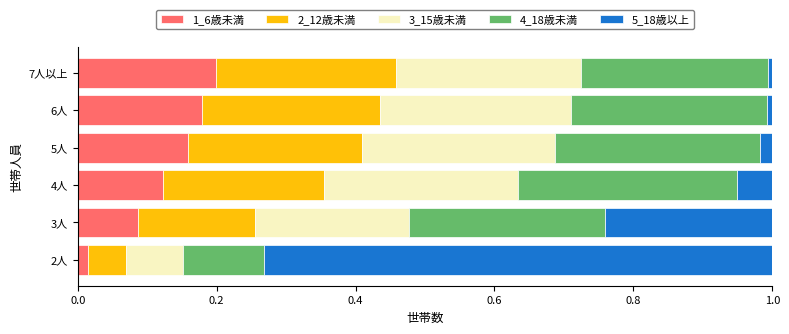

The value of 1_6歳未満 at 7人以上 is 0.1. True or false?

False